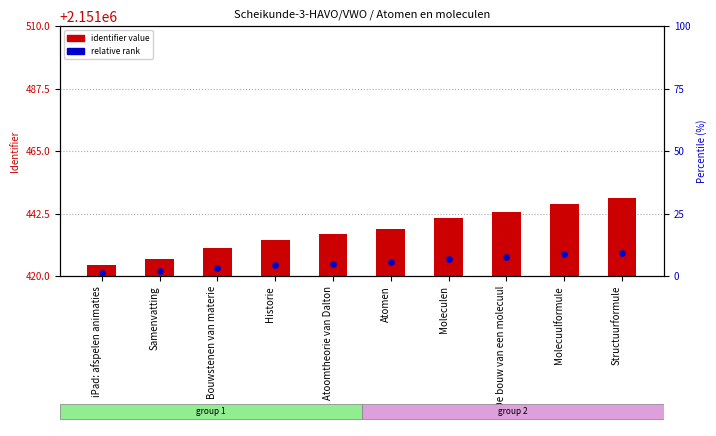

What is the total value across all series at Atoomtheorie van Dalton?

2151439.5